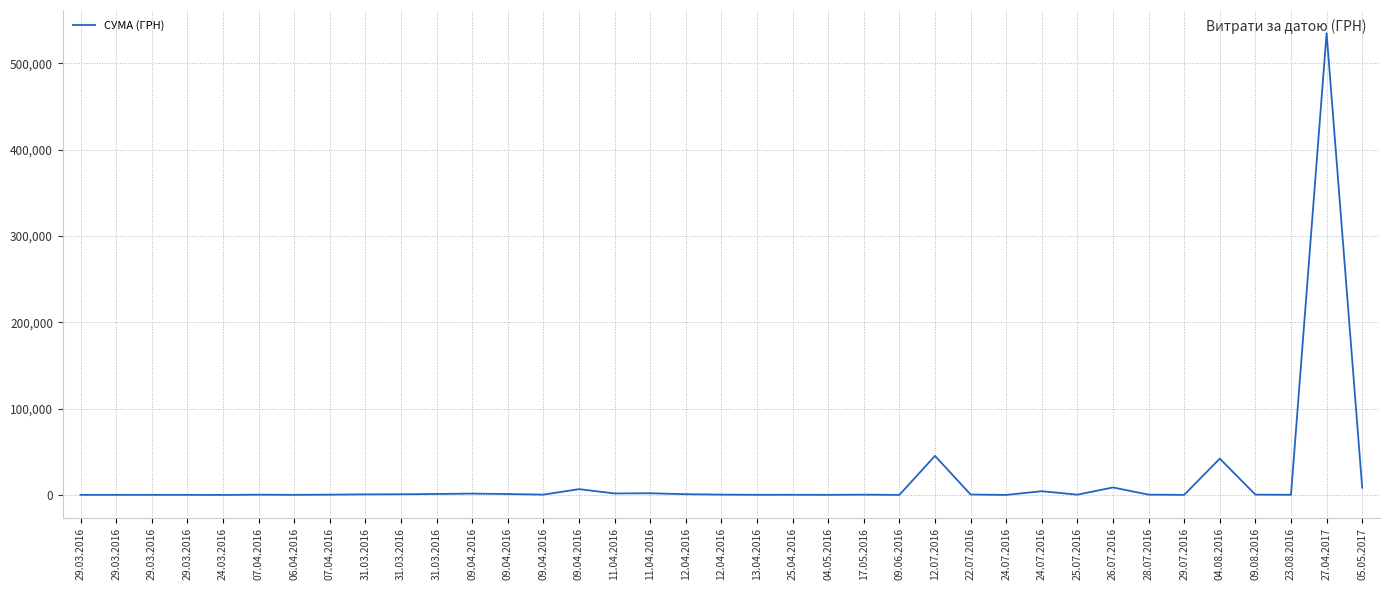

True or false: there are more than 0 points higher than both neighbors.

True